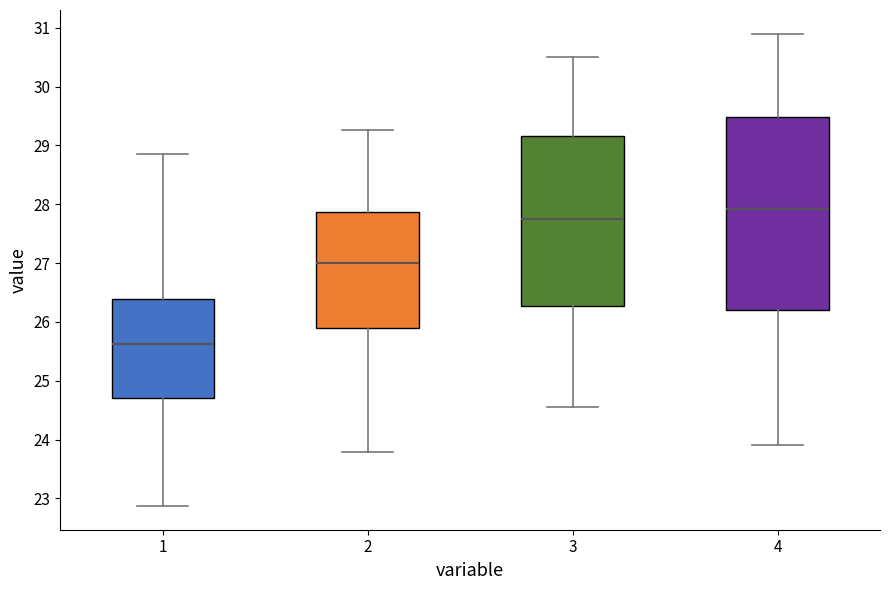

Reading left to right, transcribe this box plot: for each box, give where its median line is, the range the box spans, and where its two whiskers end, as read against the y-axis. The values are not printed on the chart, so give them approximately, as read against the axis.

1: median 25.6, box 24.7 to 26.4, whiskers 22.9 to 28.9
2: median 27.0, box 25.9 to 27.9, whiskers 23.8 to 29.3
3: median 27.8, box 26.3 to 29.2, whiskers 24.6 to 30.5
4: median 27.9, box 26.2 to 29.5, whiskers 23.9 to 30.9